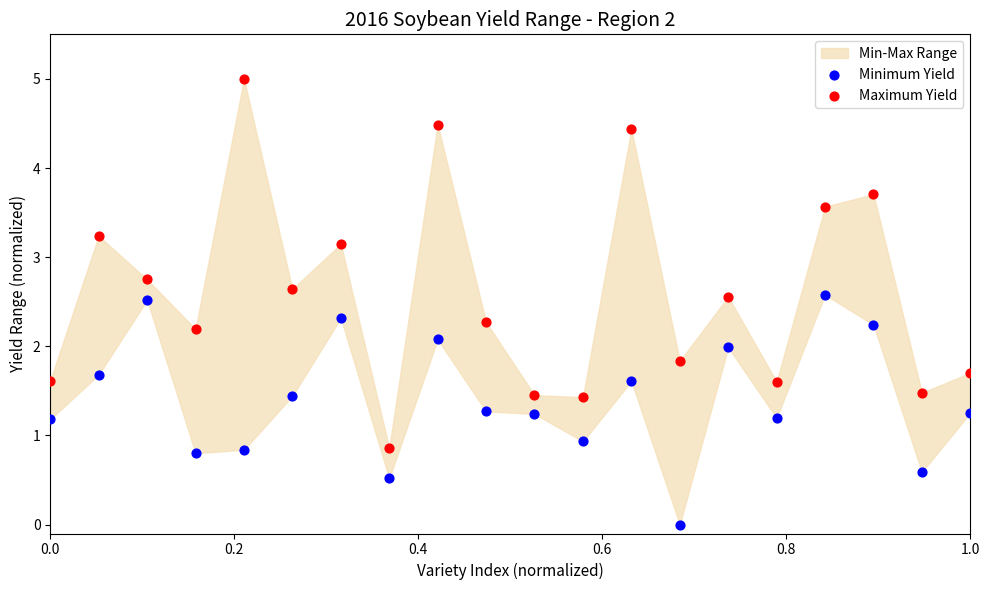

In the Minimum Yield series, what Y value is closest to 1?

0.9